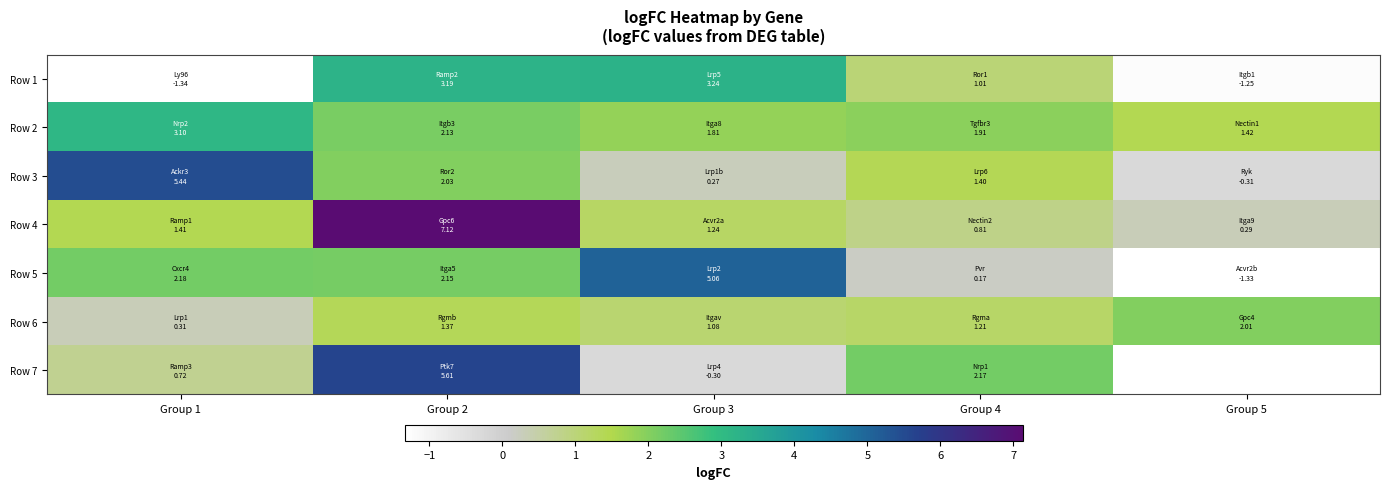

What is the highest value of the Row 6 series?

2.0